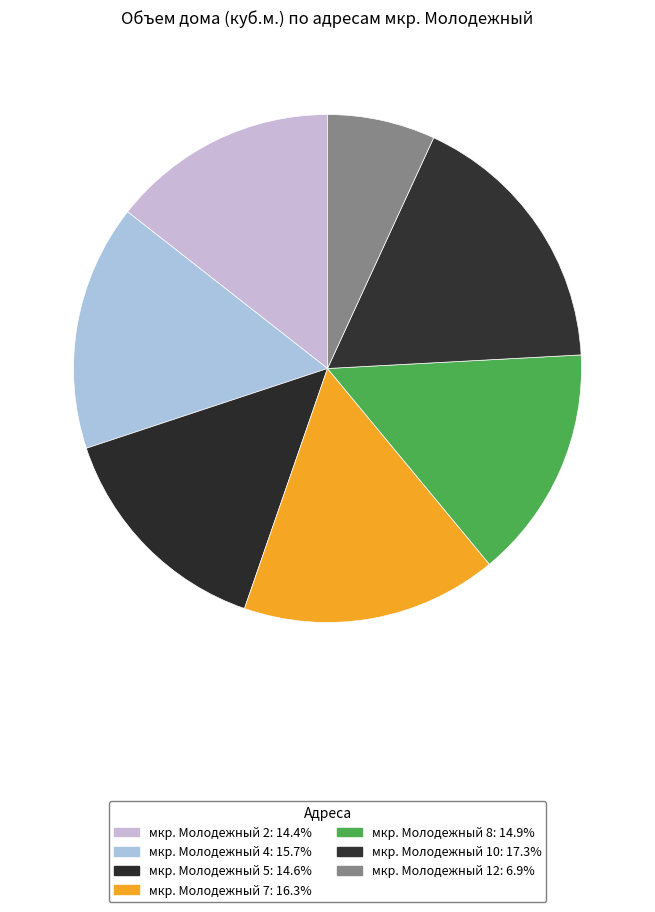

Does мкр. Молодежный 5 account for over 50% of the chart?

No